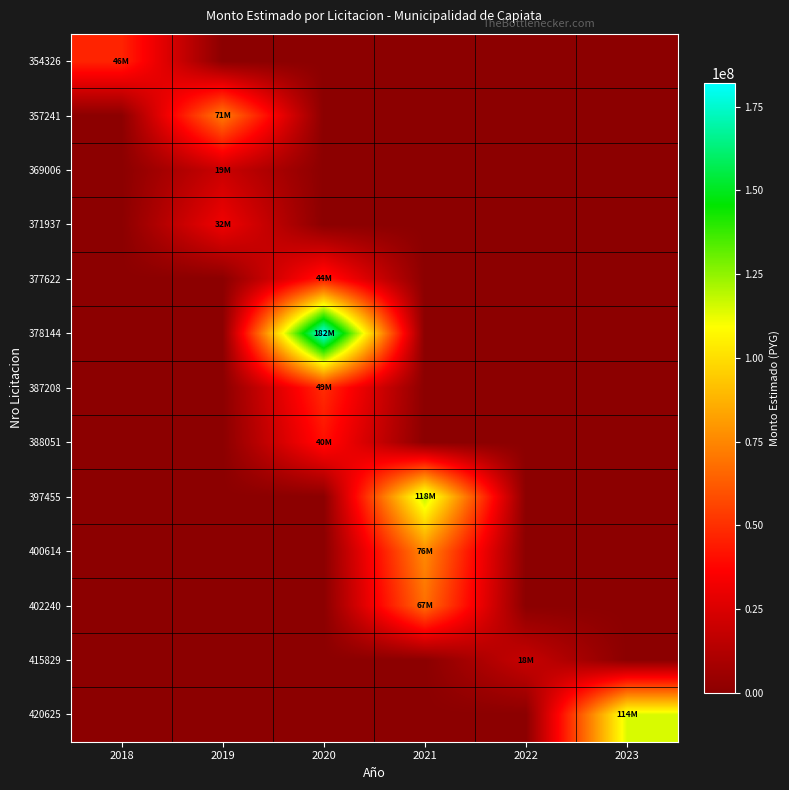

Which series has the widest spread of values?

378144